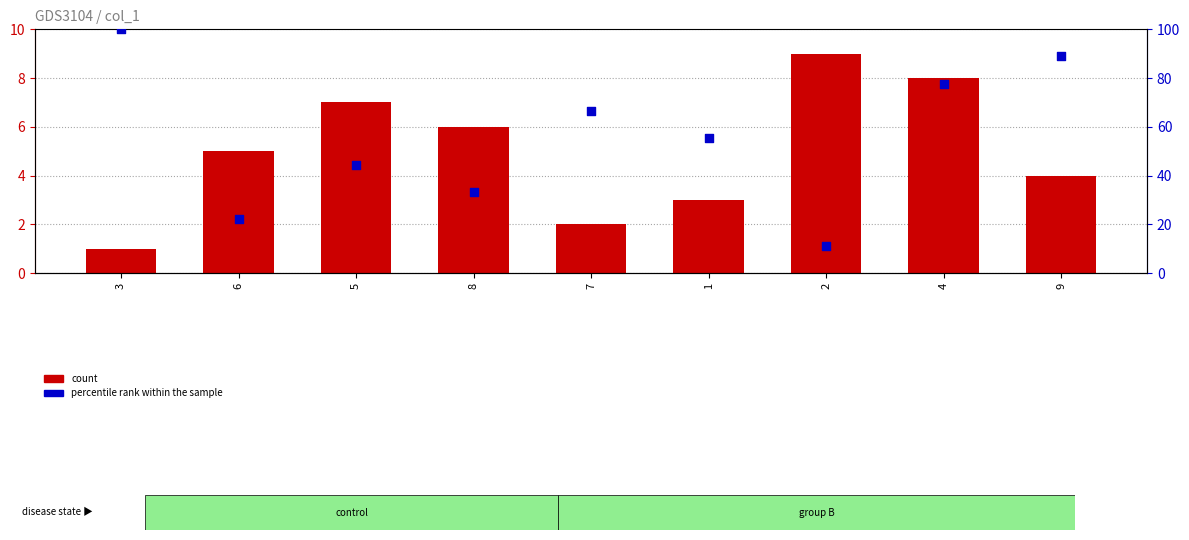

Which series has the widest spread of Y values?

percentile rank within the sample